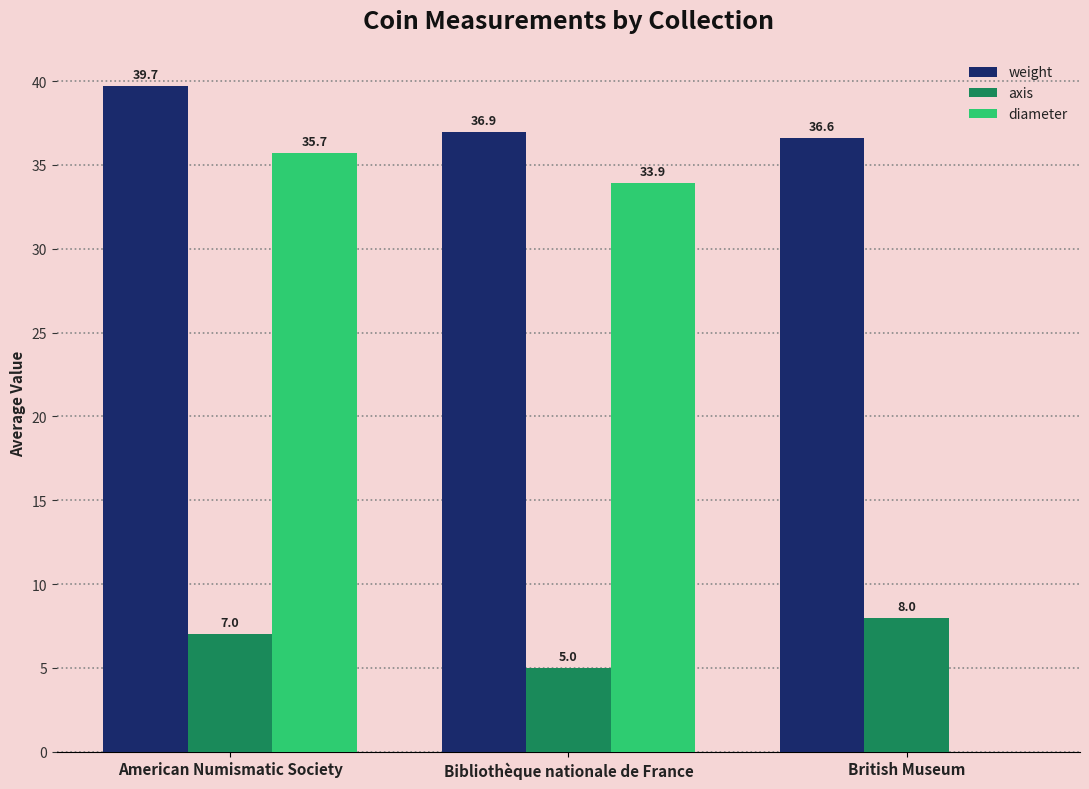

Reading left to right, extract all data points from this chart.

weight: 39.7	36.9	36.6
axis: 7.0	5.0	8.0
diameter: 35.7	33.9	0.0